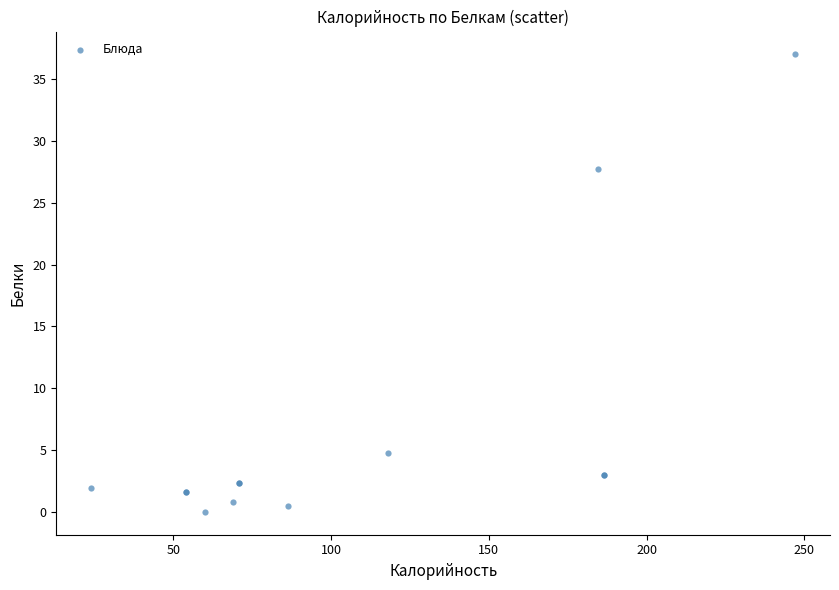

What Y value in the scatter plot is closest to 18?

27.7